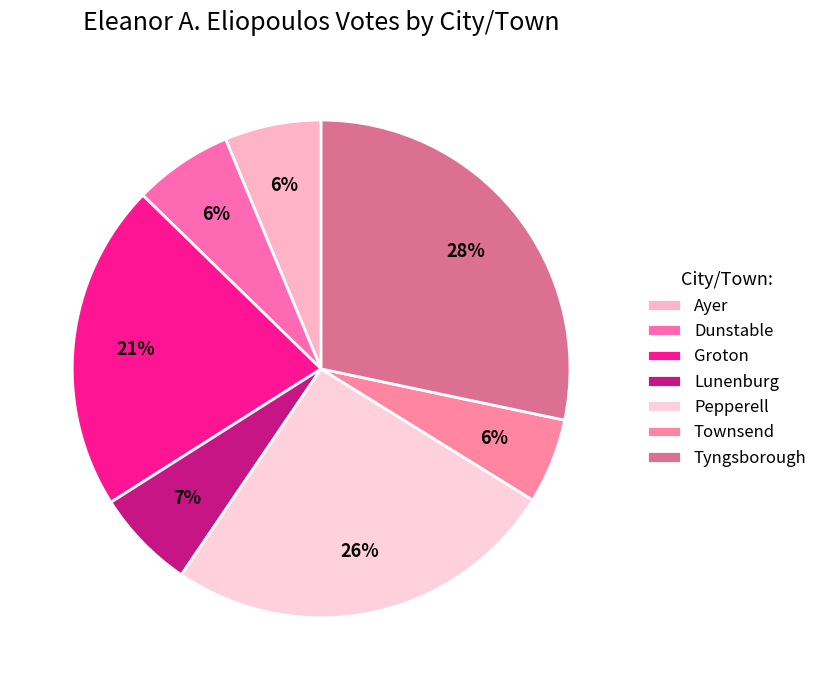

Between Groton and Townsend, which is larger?

Groton